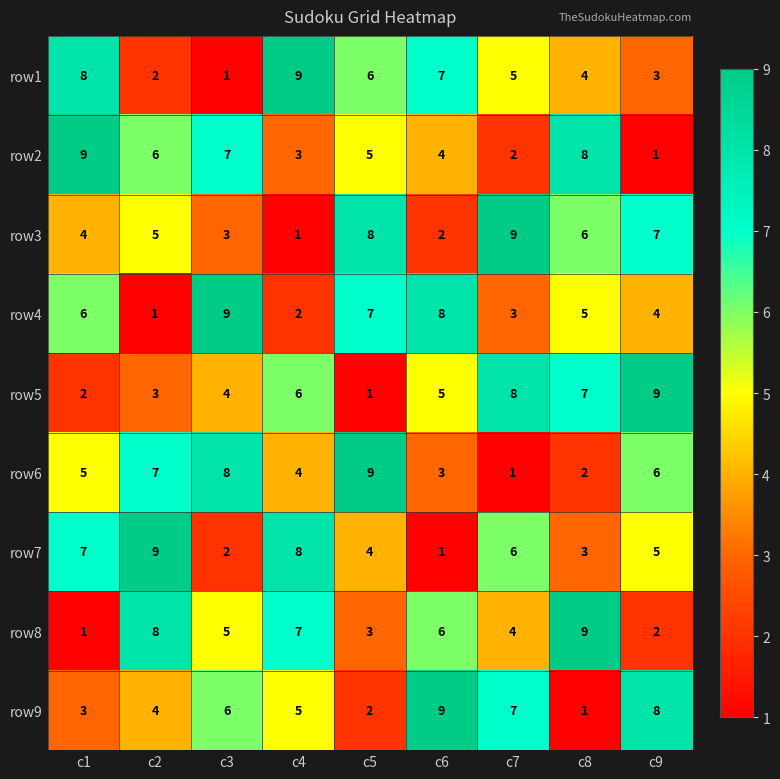

The value of row4 at c5 is 7. True or false?

True